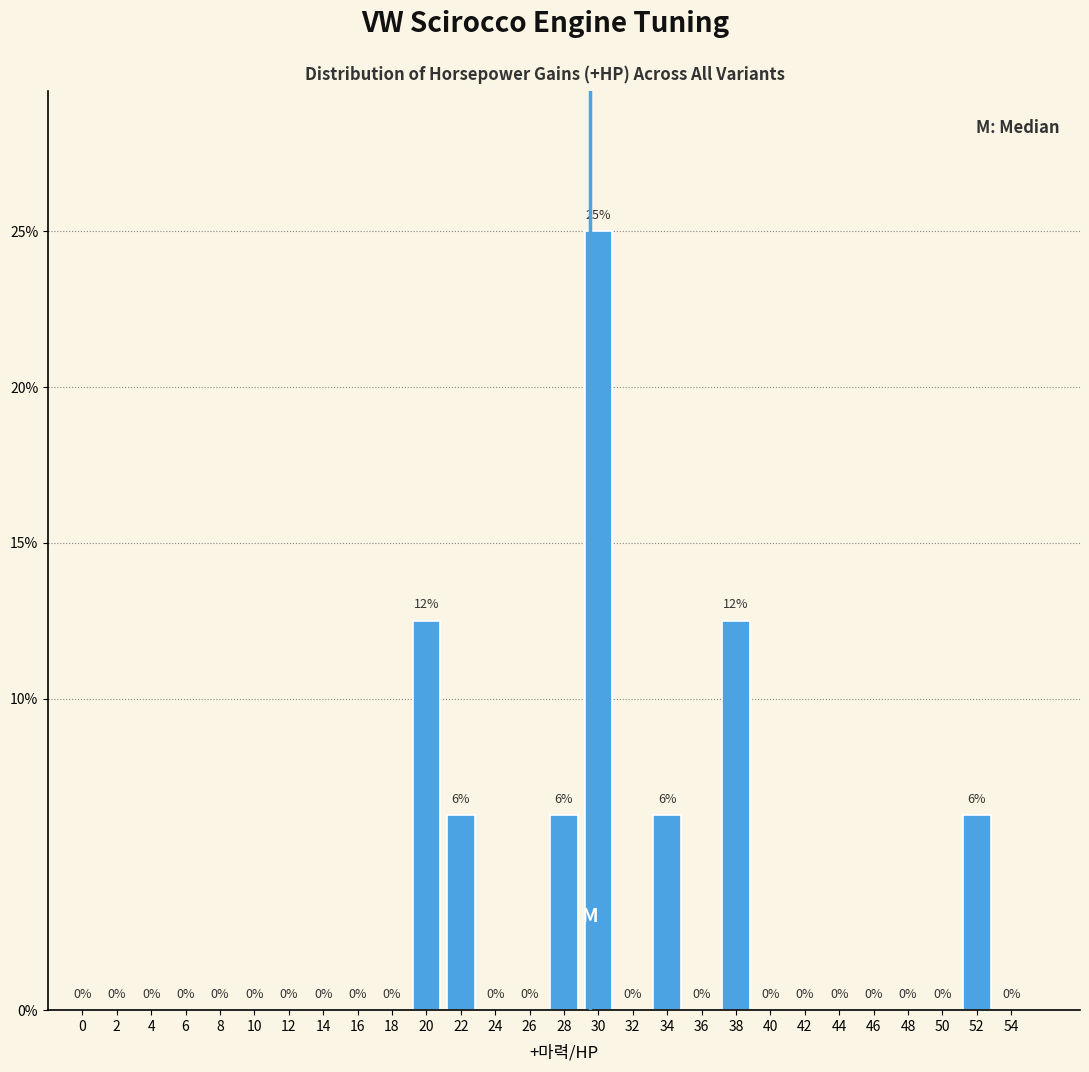

True or false: the data shows 0.0 at 24.

True